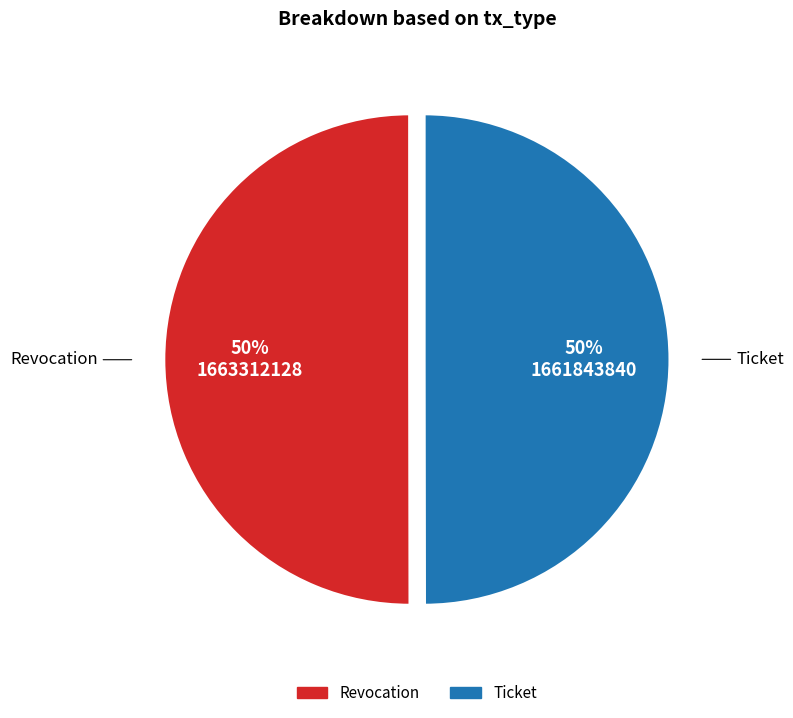

To the nearest percent, what is the average slice percentage?

50%